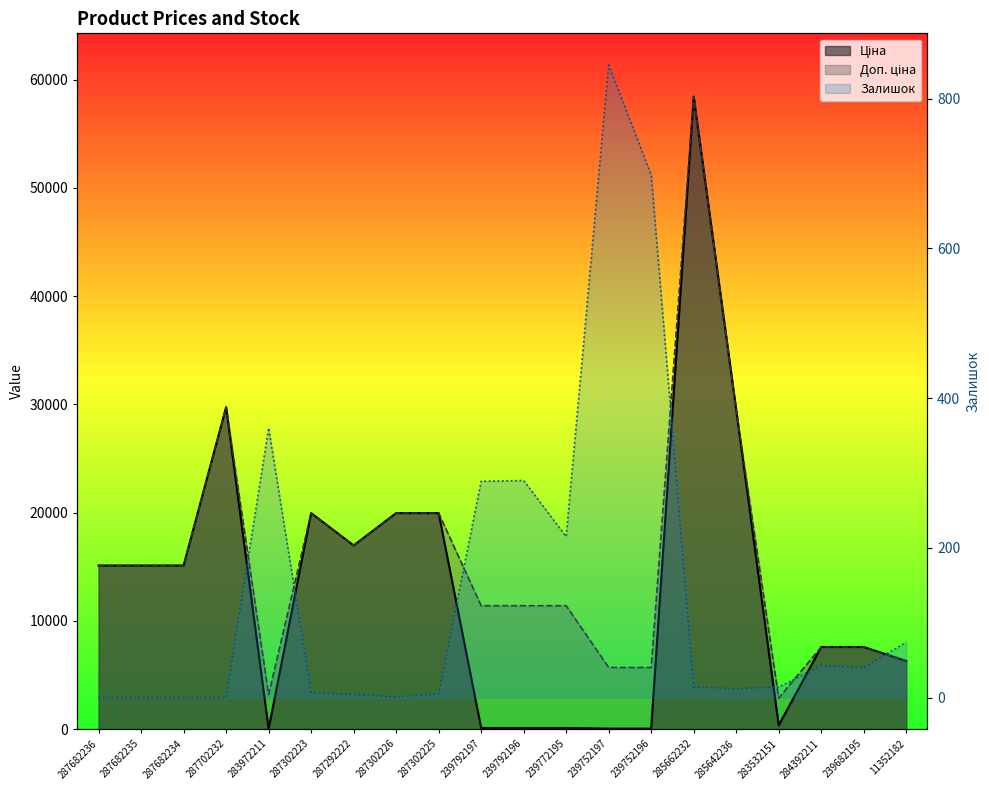

Reading right to left, list all the values displayed in this chart.

Ціна: 11352182=6308.8	239682195=7596.5	284392211=7596.5	283532151=359.9	285642236=29491.5	285662232=58426.5	239752196=57.0	239752197=57.0	239772195=114.1	239792196=114.1	239792197=114.1	287302225=19964.2	287302226=19964.2	287292222=16976.3	287302223=19964.2	283972211=32.0	287702232=29747.2	287682234=15120.0	287682235=15120.0	287682236=15120.0
Доп. ціна: 11352182=6308.8	239682195=7596.5	284392211=7596.5	283532151=2878.8	285642236=29491.5	285662232=58426.5	239752196=5705.0	239752197=5705.0	239772195=11410.0	239792196=11410.0	239792197=11410.0	287302225=19964.2	287302226=19964.2	287292222=16976.3	287302223=19964.2	283972211=3205.0	287702232=29747.2	287682234=15120.0	287682235=15120.0	287682236=15120.0
Залишок: 11352182=74.0	239682195=40.0	284392211=43.0	283532151=14.0	285642236=12.0	285662232=14.0	239752196=698.0	239752197=845.0	239772195=215.0	239792196=290.0	239792197=289.0	287302225=5.0	287302226=1.0	287292222=4.0	287302223=7.0	283972211=360.0	287702232=0.0	287682234=0.0	287682235=0.0	287682236=0.0